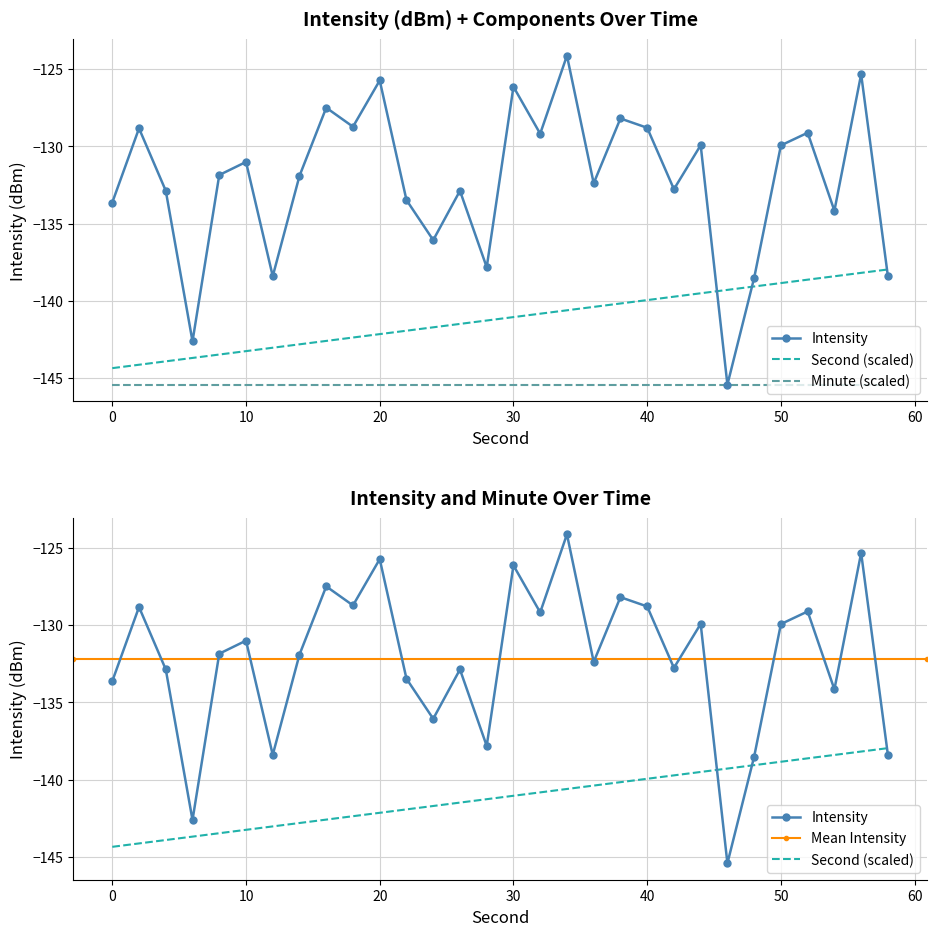

True or false: second_series has more than 0 interior local peaks.

False